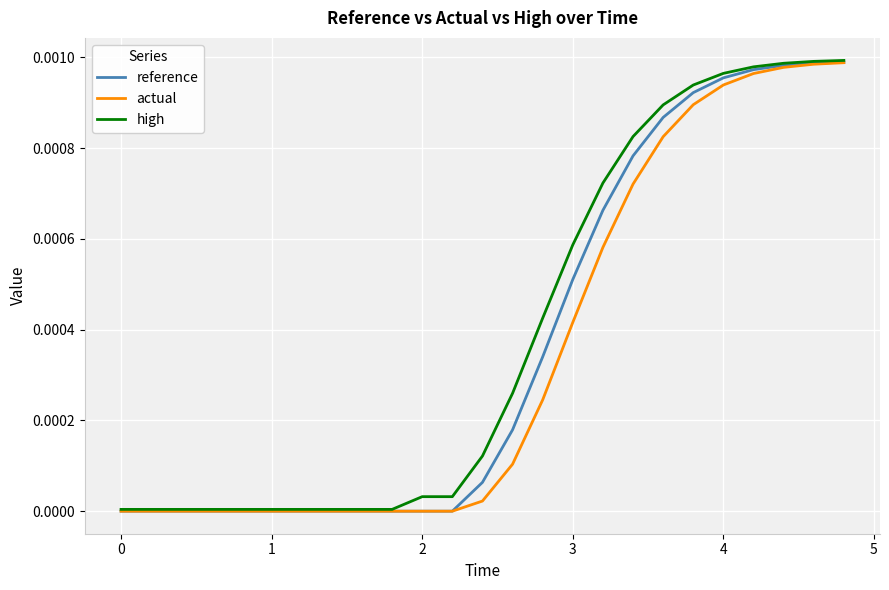

Which series has the widest spread of values?

high